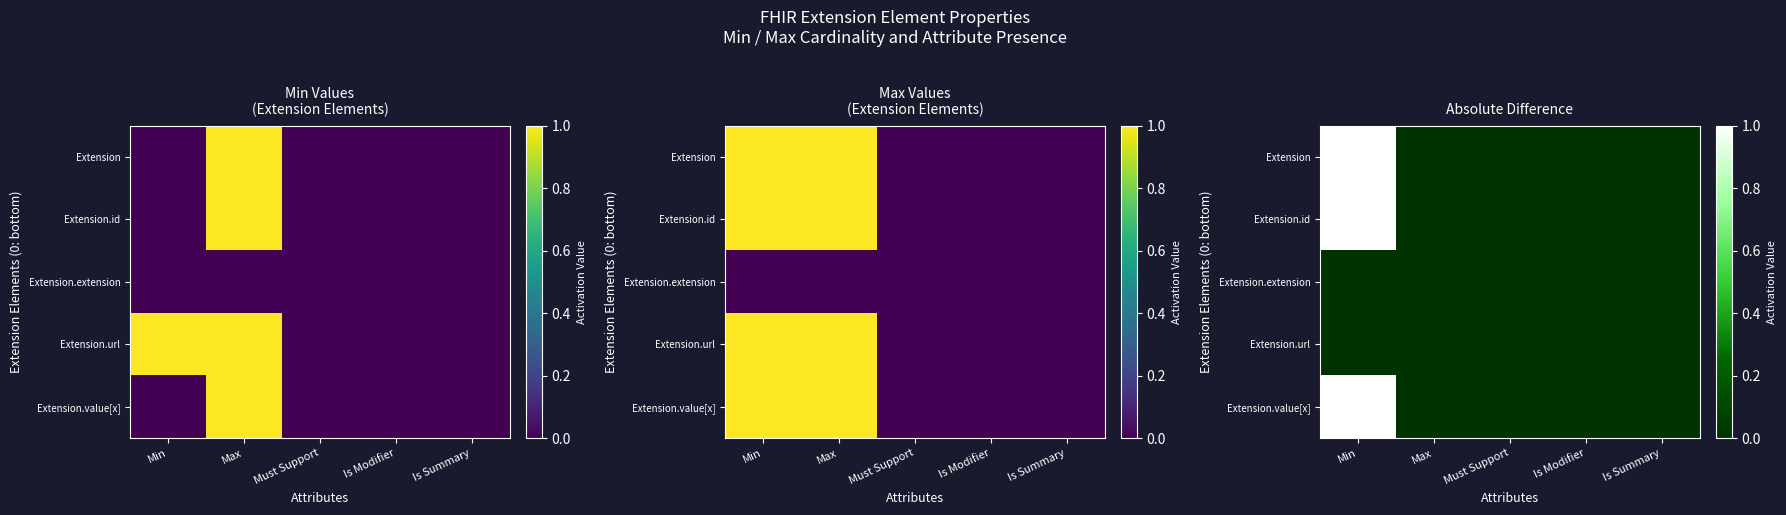

Is it true that Extension.value[x] equals 1 at Min?

True